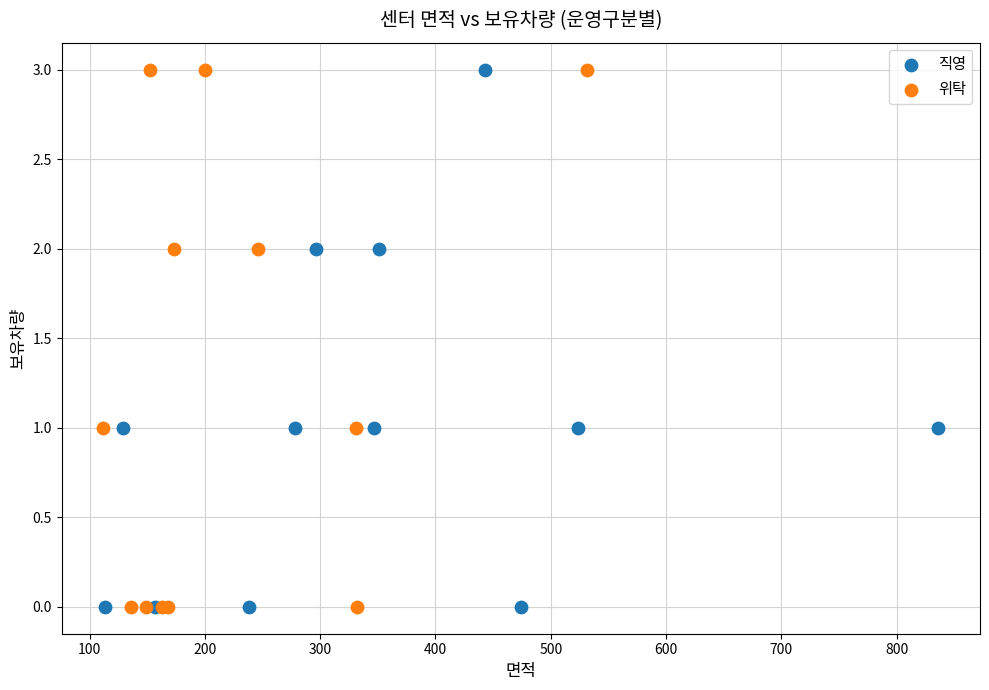

What are all the series names shown in the legend?

직영, 위탁